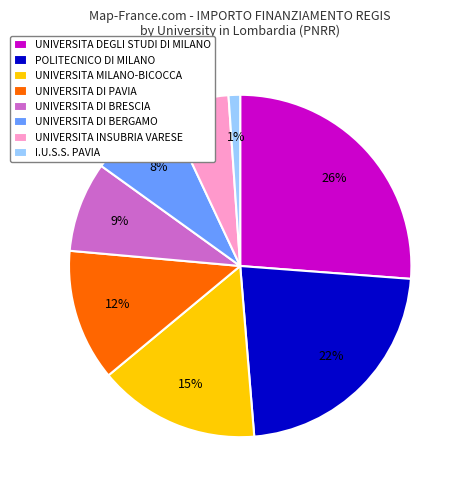

The POLITECNICO DI MILANO slice represents 10% of the pie. True or false?

False